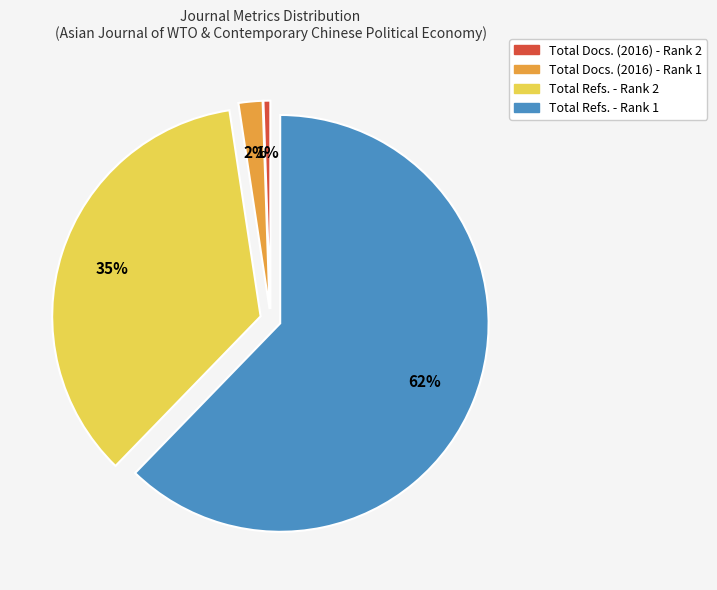

To the nearest percent, what is the combined percentage of Total Refs. - Rank 2 and Total Docs. (2016) - Rank 1?

37%